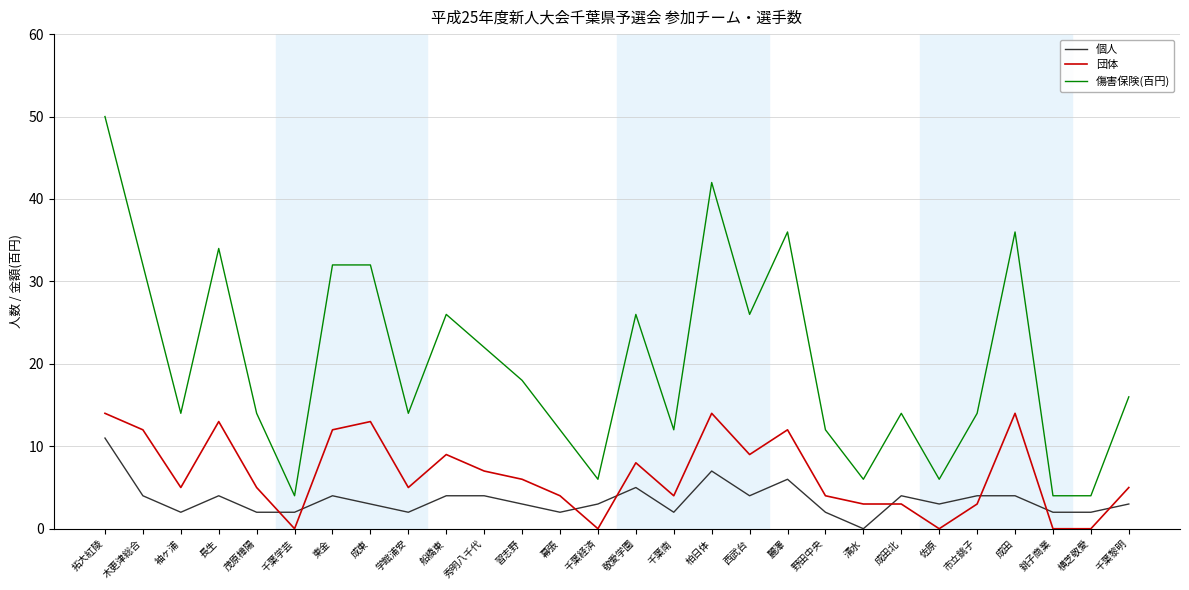

The value of 団体 at 成田北 is 3. True or false?

True